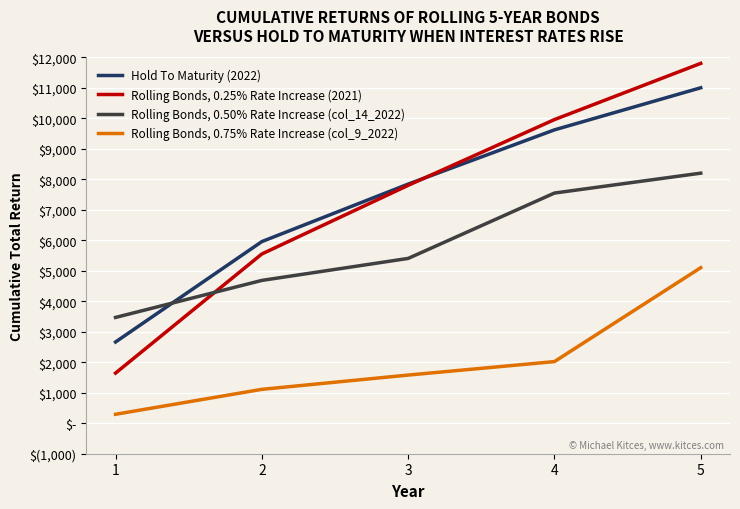

Does the chart display data point markers on the line(s)?

No